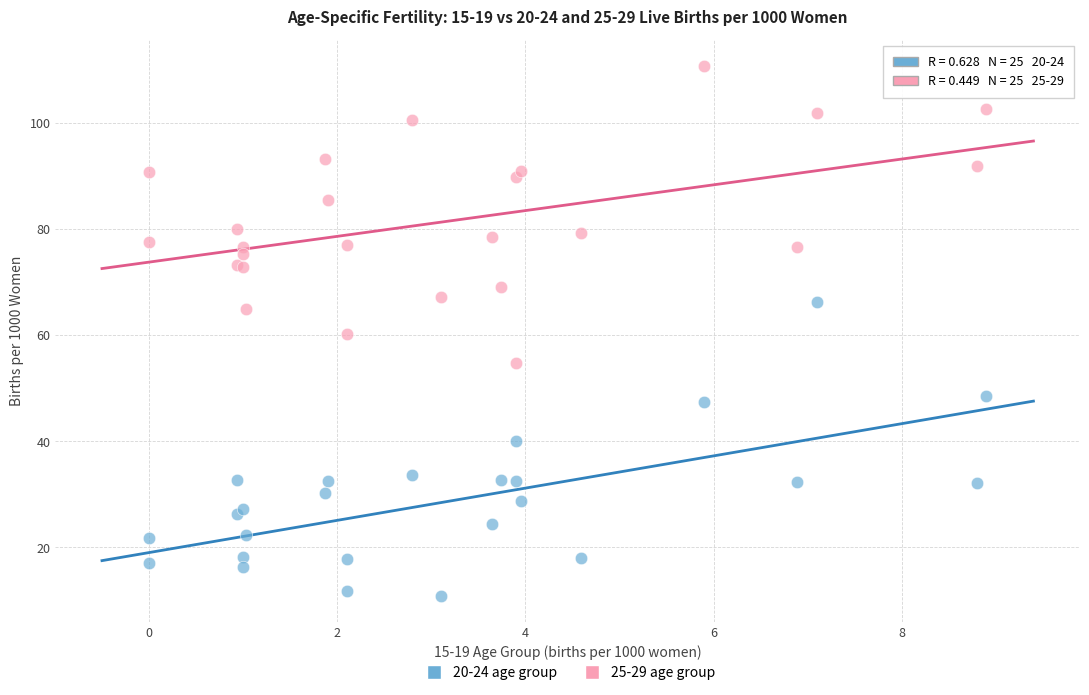

Which series contains the lowest Y value?

20-24 age group